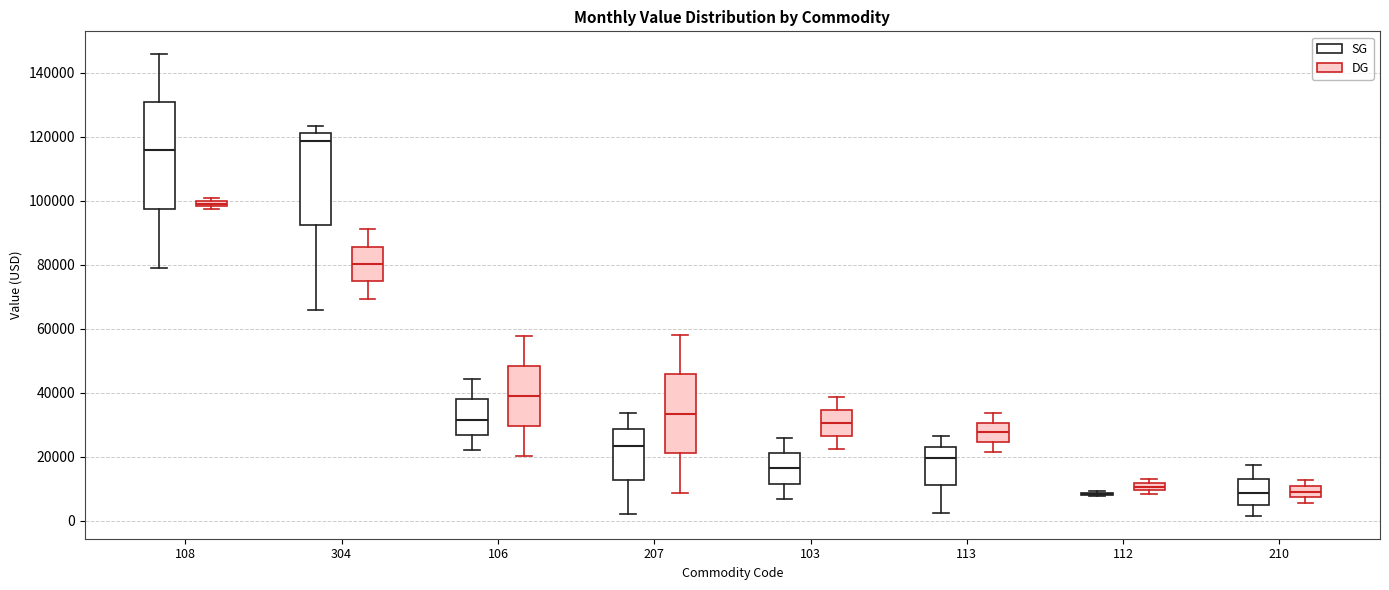

Where does the median line of the box for 108 (SG) sit on the y-axis? The values are not printed on the chart, so give them approximately, as read against the axis.

116000